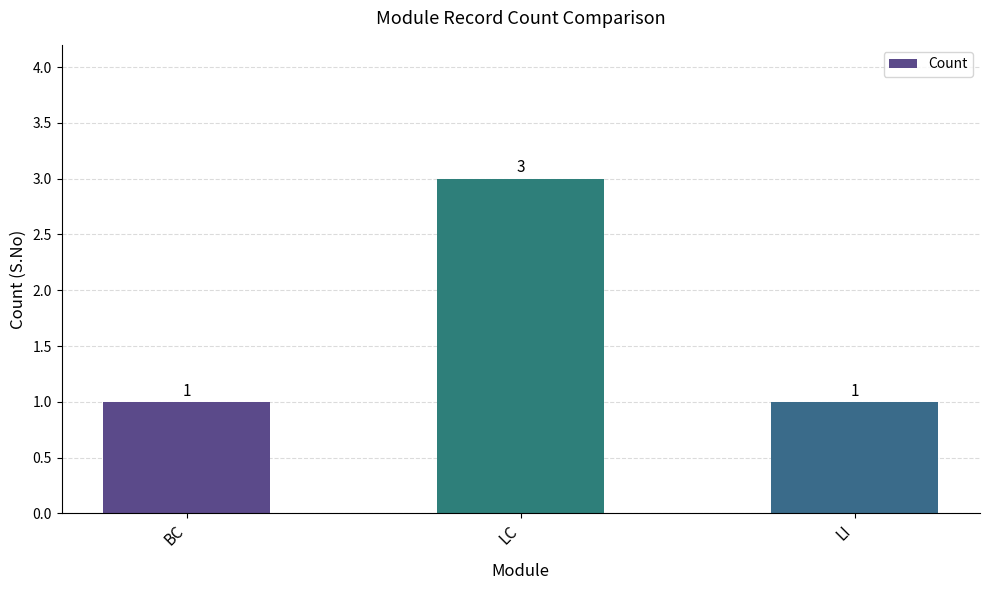

What position from the left is BC?

1